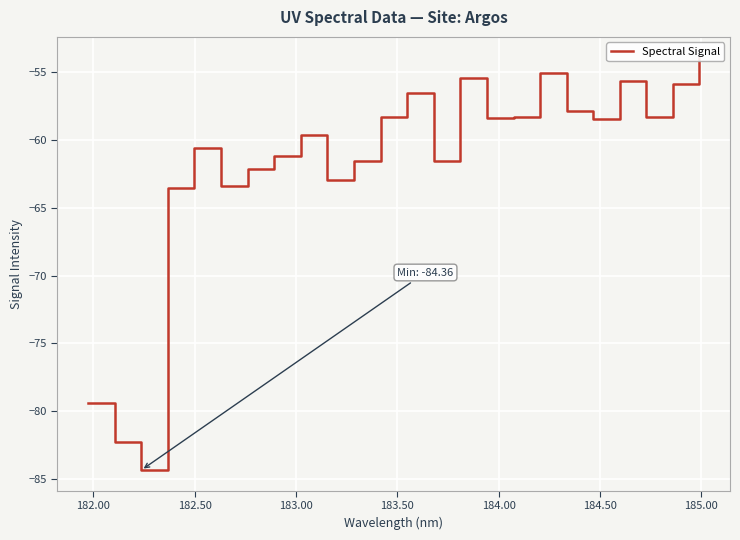

What is the difference between the maximum and second lowest values?

28.3